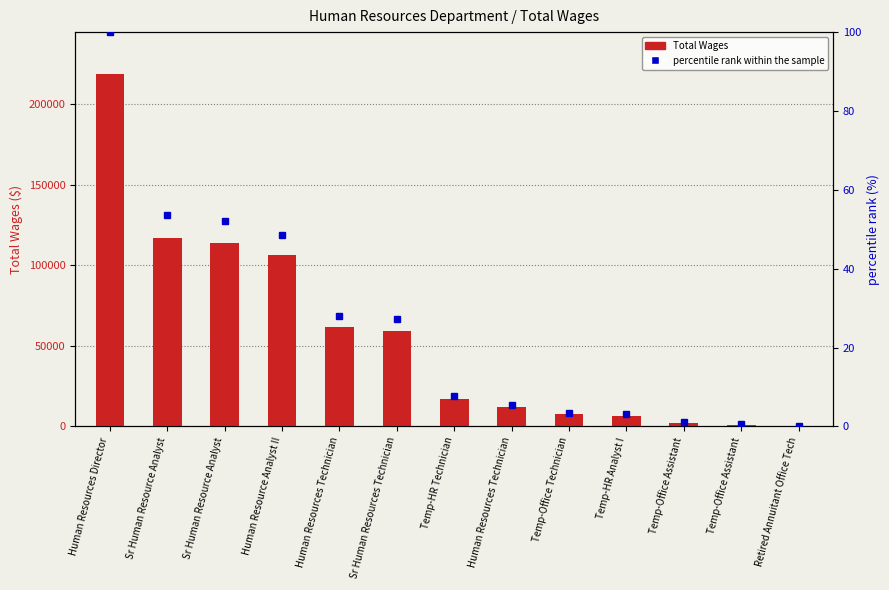

Which has a higher value, Human Resources Technician or Temp-Office Technician?

Human Resources Technician